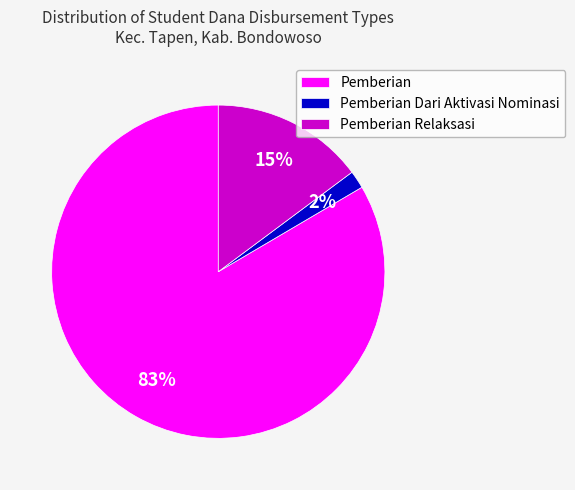

Is there a majority slice in this chart?

Yes